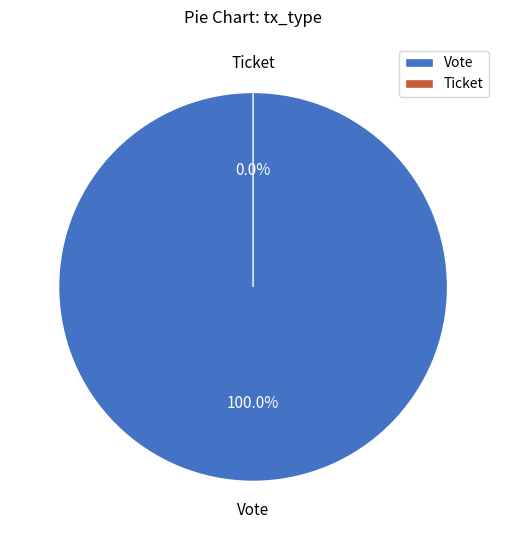

How many segments does this pie chart have?

2